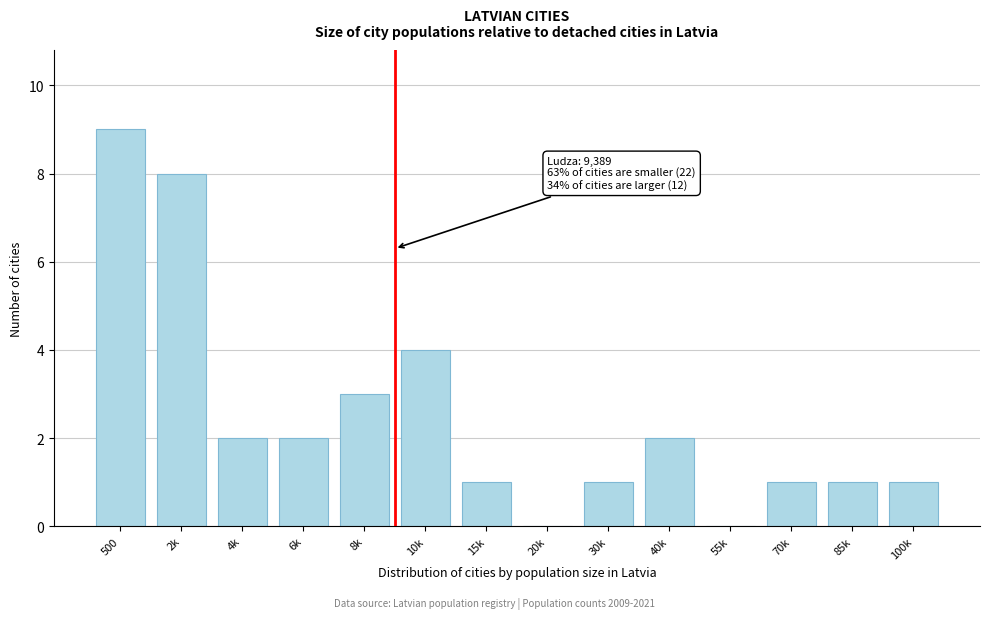

Reading right to left, what are all the values shown in this chart?

100k=1	85k=1	70k=1	55k=0	40k=2	30k=1	20k=0	15k=1	10k=4	8k=3	6k=2	4k=2	2k=8	500=9